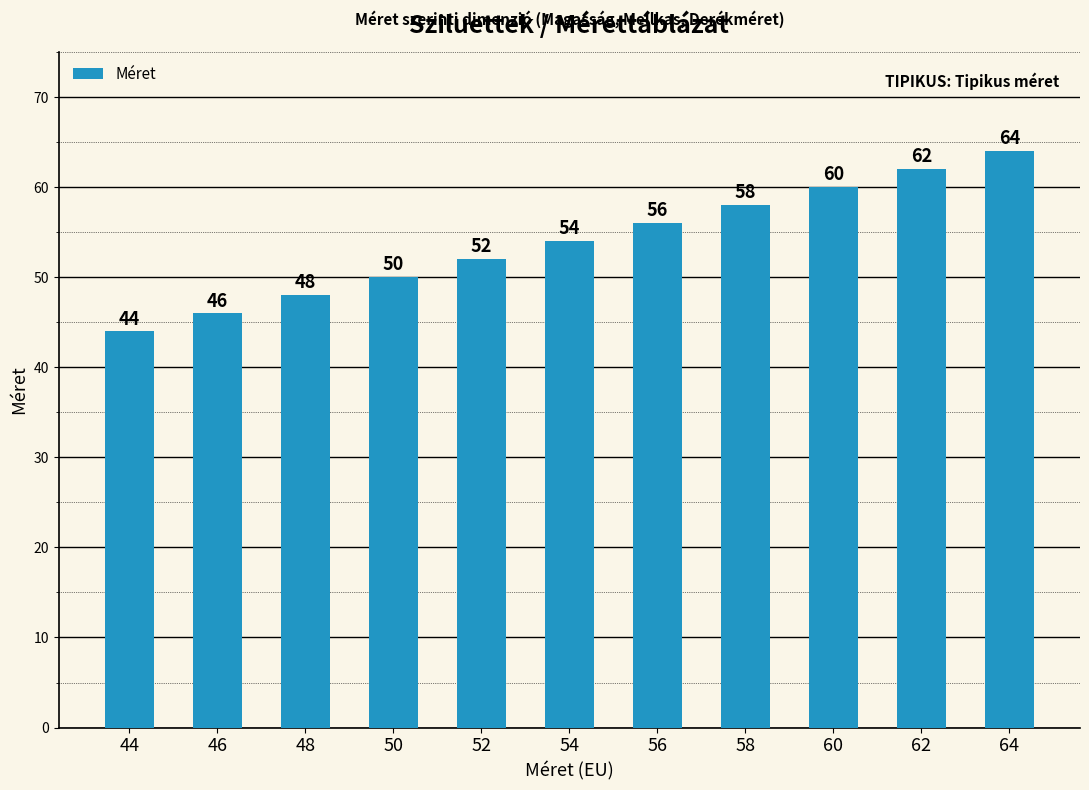

Where is the data nearest to the value 54?

54